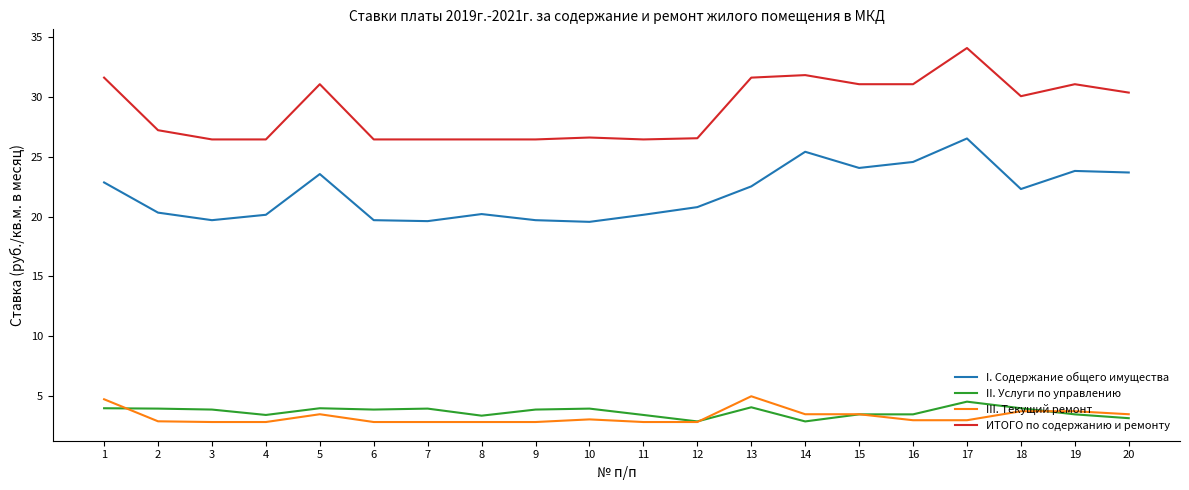

What is the greatest value displayed?

34.1